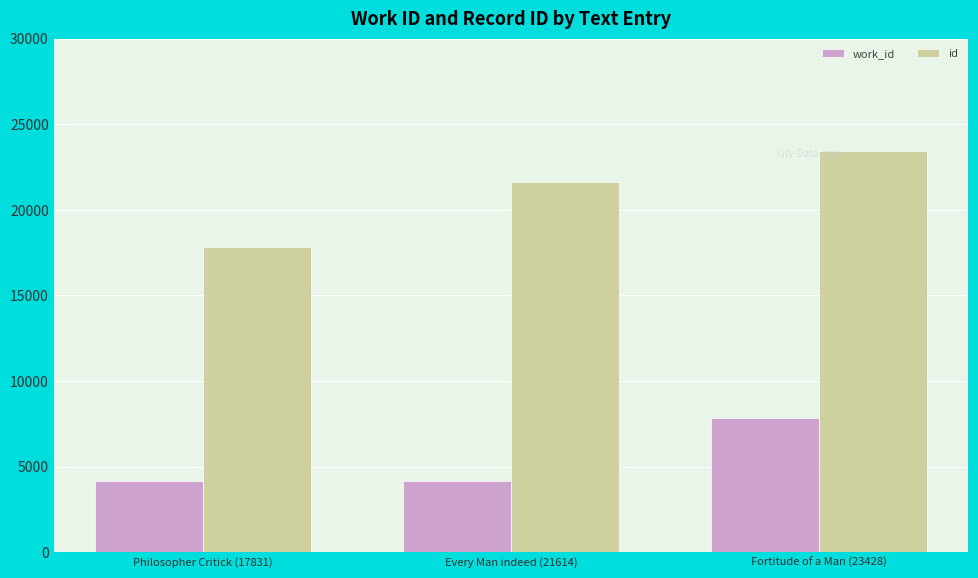

Rank the categories by id value from highest to lowest.

Fortitude of a Man (23428), Every Man indeed (21614), Philosopher Critick (17831)